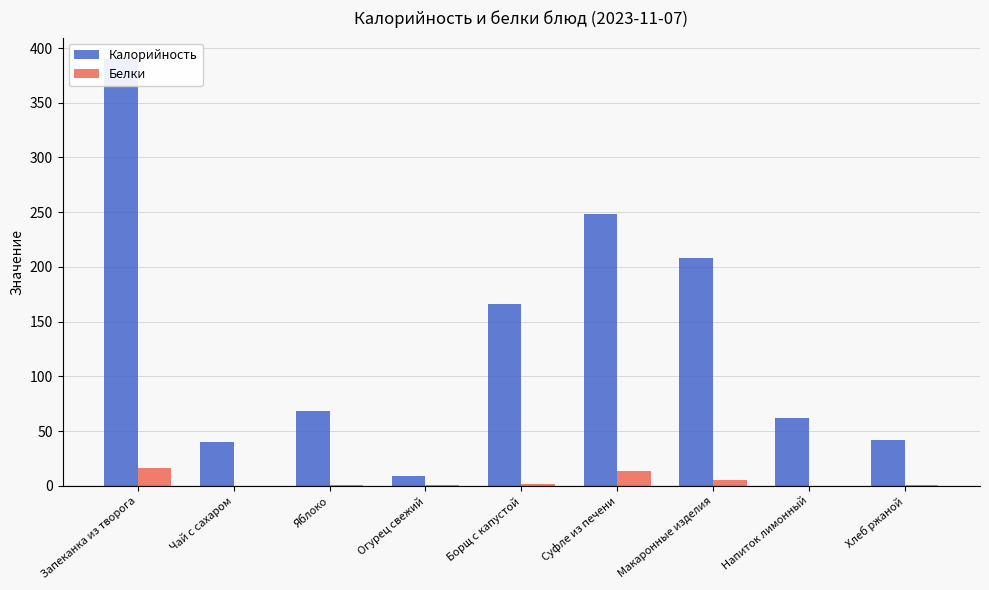

How many data points does each series have?

9